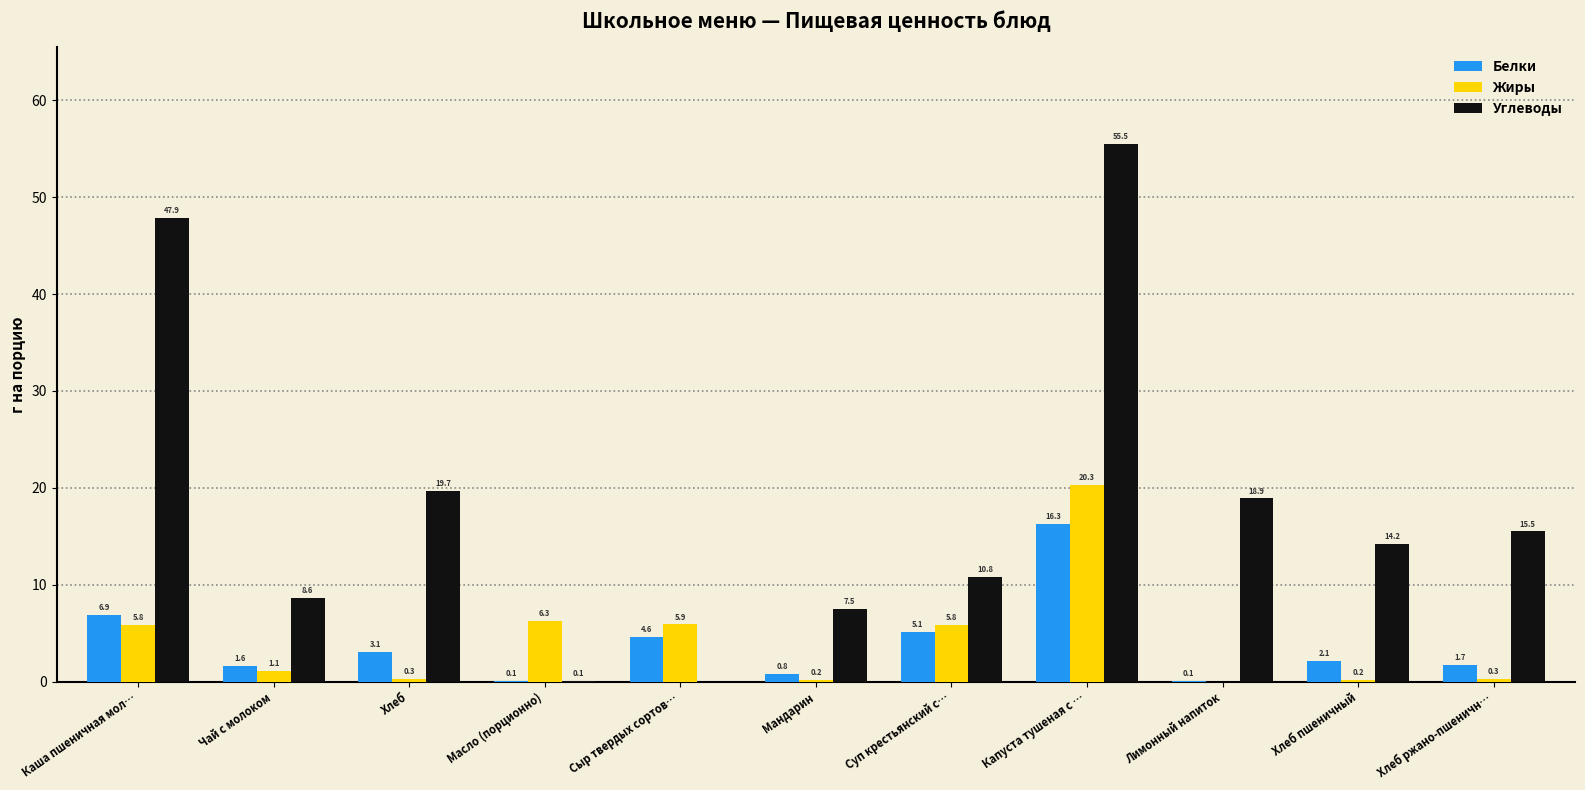

What is the total value across all series at Капуста тушеная с …?

92.1